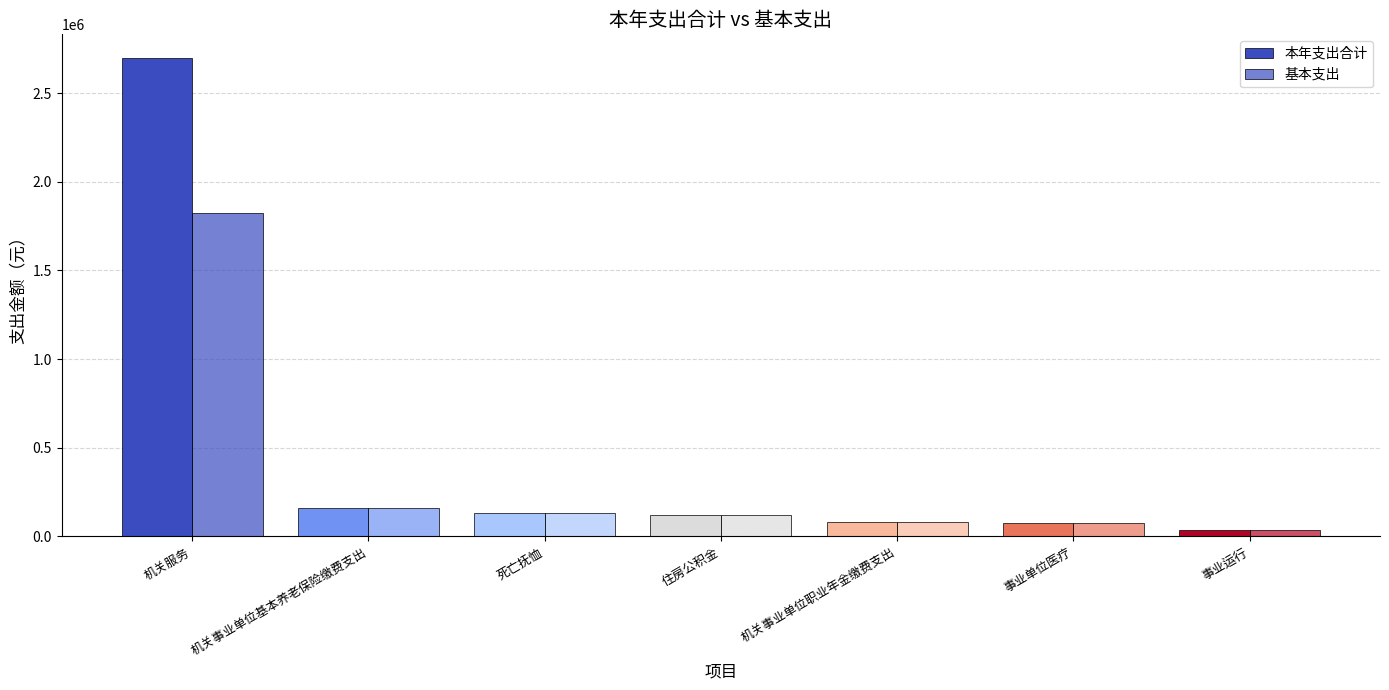

How many bars are there in total?

14